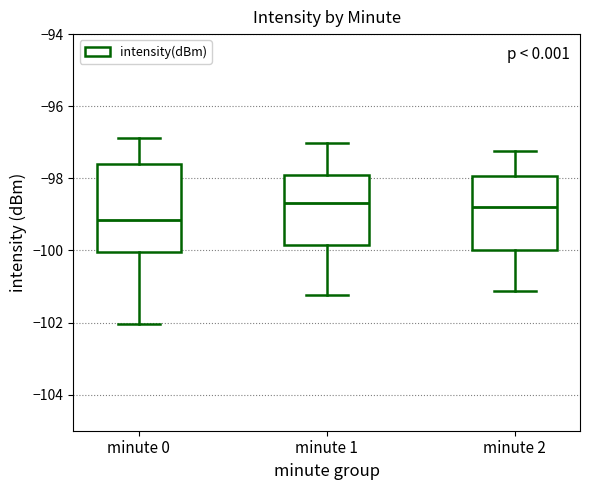

Reading left to right, read every box against the y-axis: the position of its median line, the range the box covers, and the ends of its whiskers. The values are not printed on the chart, so give them approximately, as read against the axis.

minute 0: median -99.2, box -100.0 to -97.6, whiskers -102.0 to -96.8
minute 1: median -98.6, box -99.8 to -97.8, whiskers -101.2 to -97.0
minute 2: median -98.8, box -100.0 to -98.0, whiskers -101.2 to -97.2